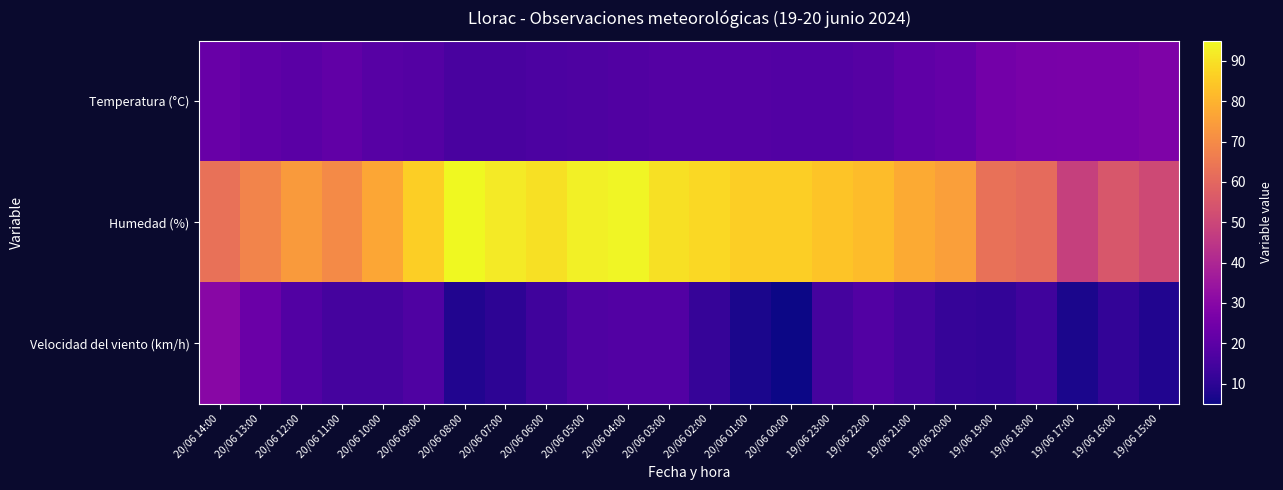

Rank the series at 19/06 16:00 from highest to lowest value.

Humedad (%), Temperatura (°C), Velocidad del viento (km/h)